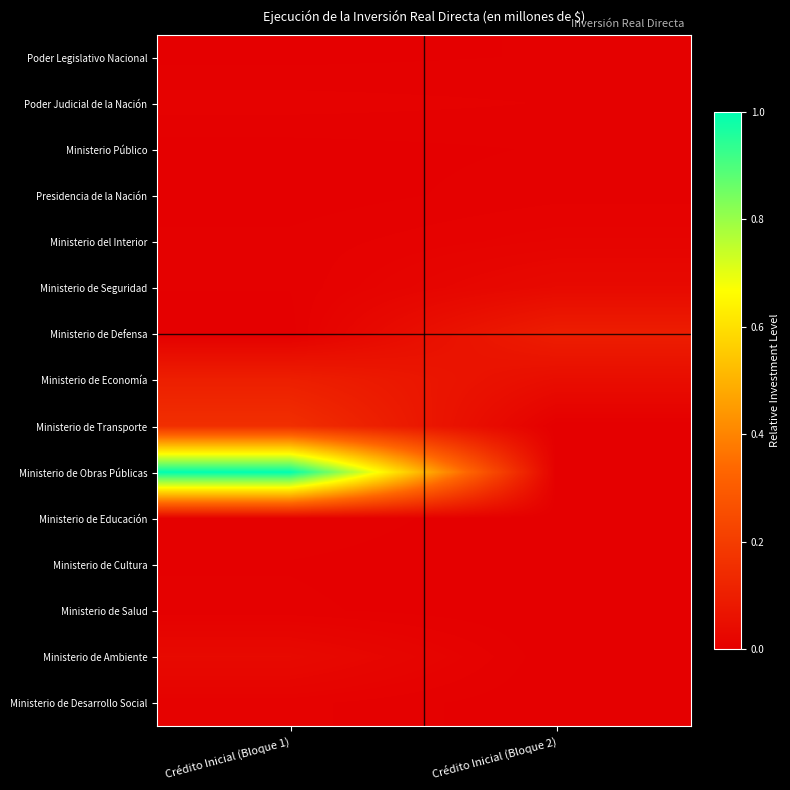

Reading right to left, list all the values displayed in this chart.

Poder Legislativo Nacional: Crédito Inicial (Bloque 2)=0.0	Crédito Inicial (Bloque 1)=0.0
Poder Judicial de la Nación: Crédito Inicial (Bloque 2)=0.0	Crédito Inicial (Bloque 1)=0.0
Ministerio Público: Crédito Inicial (Bloque 2)=0.0	Crédito Inicial (Bloque 1)=0.0
Presidencia de la Nación: Crédito Inicial (Bloque 2)=0.0	Crédito Inicial (Bloque 1)=0.0
Ministerio del Interior: Crédito Inicial (Bloque 2)=0.0	Crédito Inicial (Bloque 1)=0.0
Ministerio de Seguridad: Crédito Inicial (Bloque 2)=0.0	Crédito Inicial (Bloque 1)=0.0
Ministerio de Defensa: Crédito Inicial (Bloque 2)=0.1	Crédito Inicial (Bloque 1)=0.0
Ministerio de Economía: Crédito Inicial (Bloque 2)=0.0	Crédito Inicial (Bloque 1)=0.1
Ministerio de Transporte: Crédito Inicial (Bloque 2)=0.0	Crédito Inicial (Bloque 1)=0.2
Ministerio de Obras Públicas: Crédito Inicial (Bloque 2)=0.0	Crédito Inicial (Bloque 1)=1.0
Ministerio de Educación: Crédito Inicial (Bloque 2)=0.0	Crédito Inicial (Bloque 1)=0.0
Ministerio de Cultura: Crédito Inicial (Bloque 2)=0.0	Crédito Inicial (Bloque 1)=0.0
Ministerio de Salud: Crédito Inicial (Bloque 2)=0.0	Crédito Inicial (Bloque 1)=0.0
Ministerio de Ambiente: Crédito Inicial (Bloque 2)=0.0	Crédito Inicial (Bloque 1)=0.0
Ministerio de Desarrollo Social: Crédito Inicial (Bloque 2)=0.0	Crédito Inicial (Bloque 1)=0.0